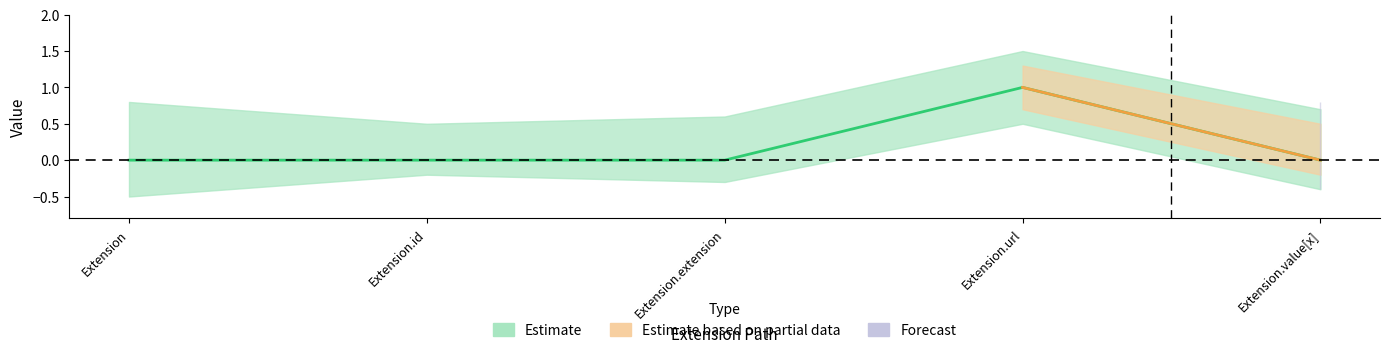

True or false: there are more than 2 points higher than both neighbors.

False